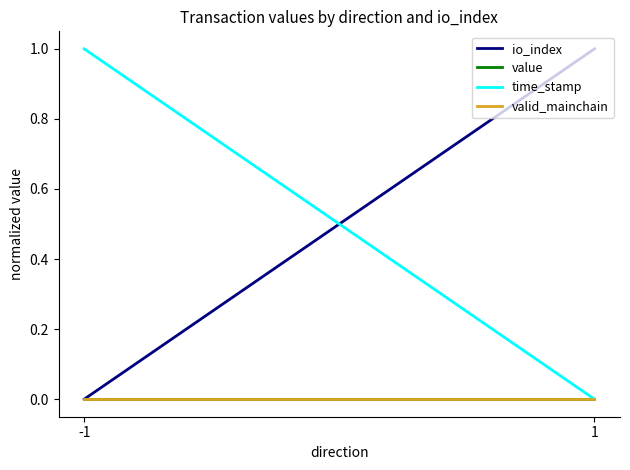

What is the difference between the maximum and minimum values in the io_index series?

1